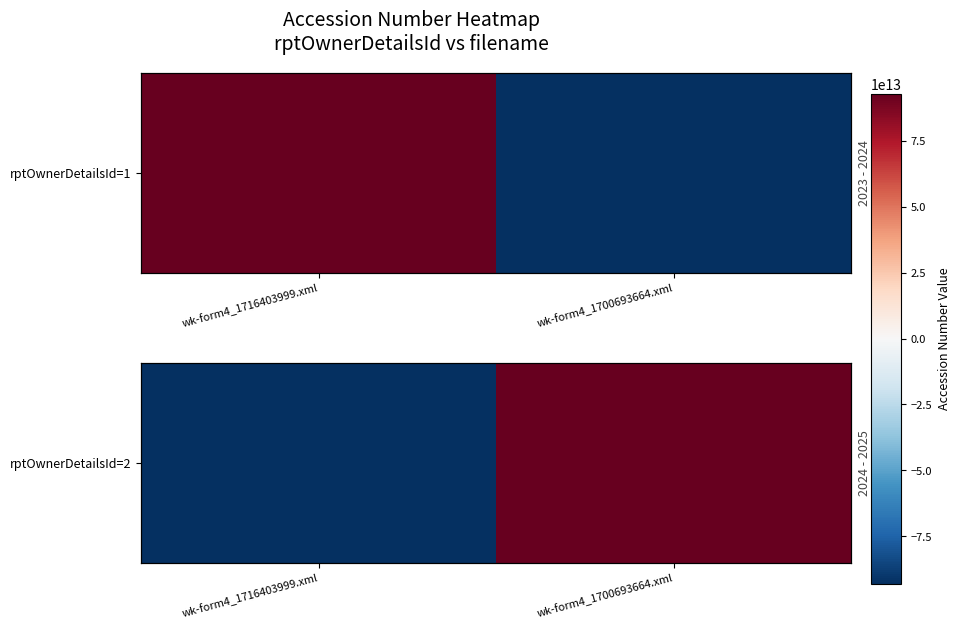

How many values are below zero?

1